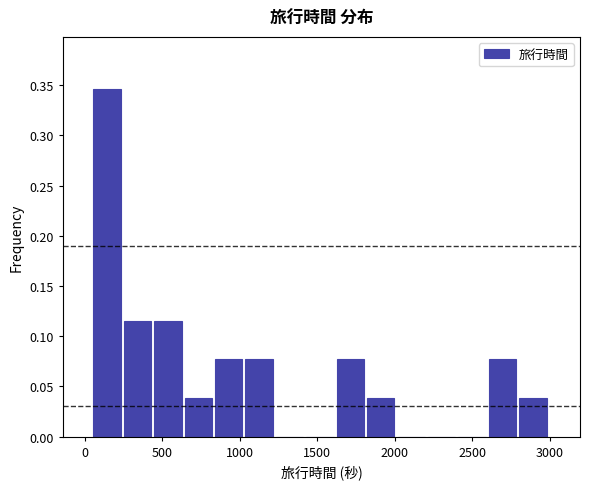

Around what value on the x-axis is the tallest bar? Give the approximate position of its centre, as read against the axis.

150